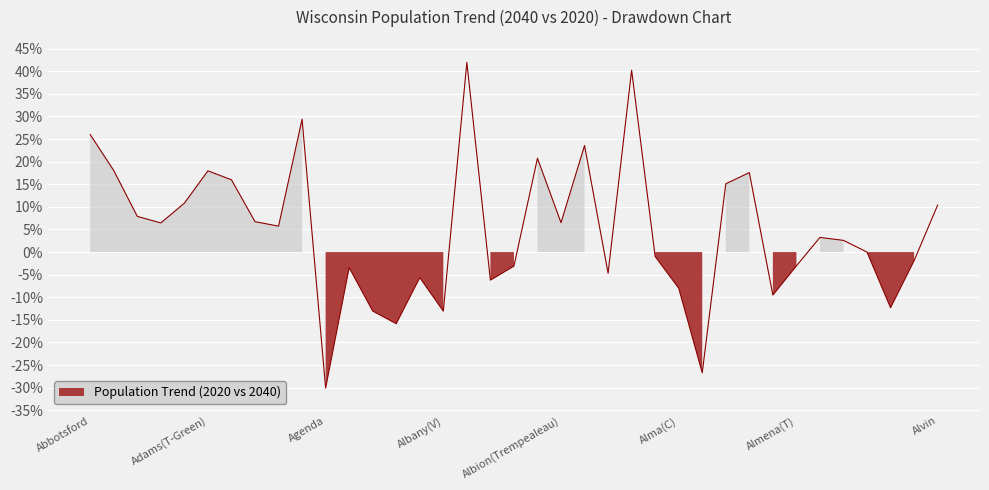

What is the sum of all values?

169.5